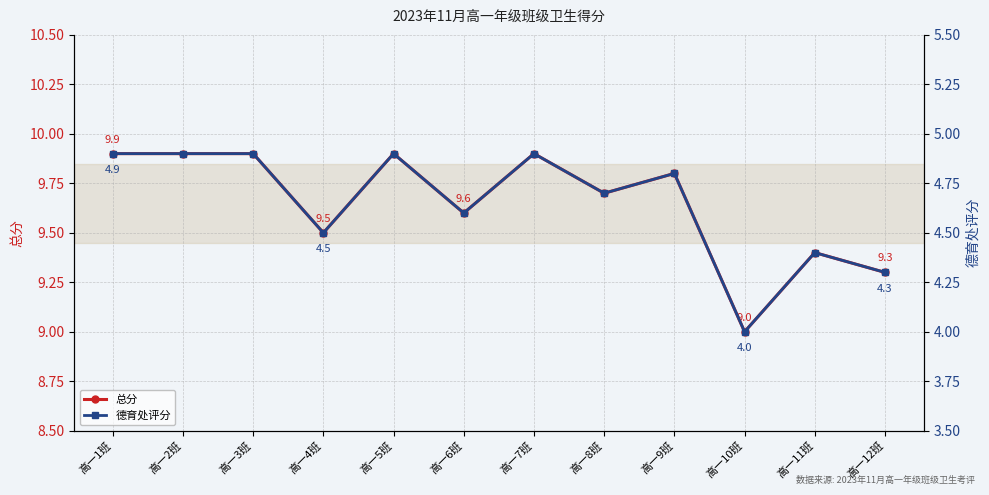

Reading left to right, extract all data points from this chart.

总分: 9.9	9.9	9.9	9.5	9.9	9.6	9.9	9.7	9.8	9.0	9.4	9.3
德育处评分: 4.9	4.9	4.9	4.5	4.9	4.6	4.9	4.7	4.8	4.0	4.4	4.3